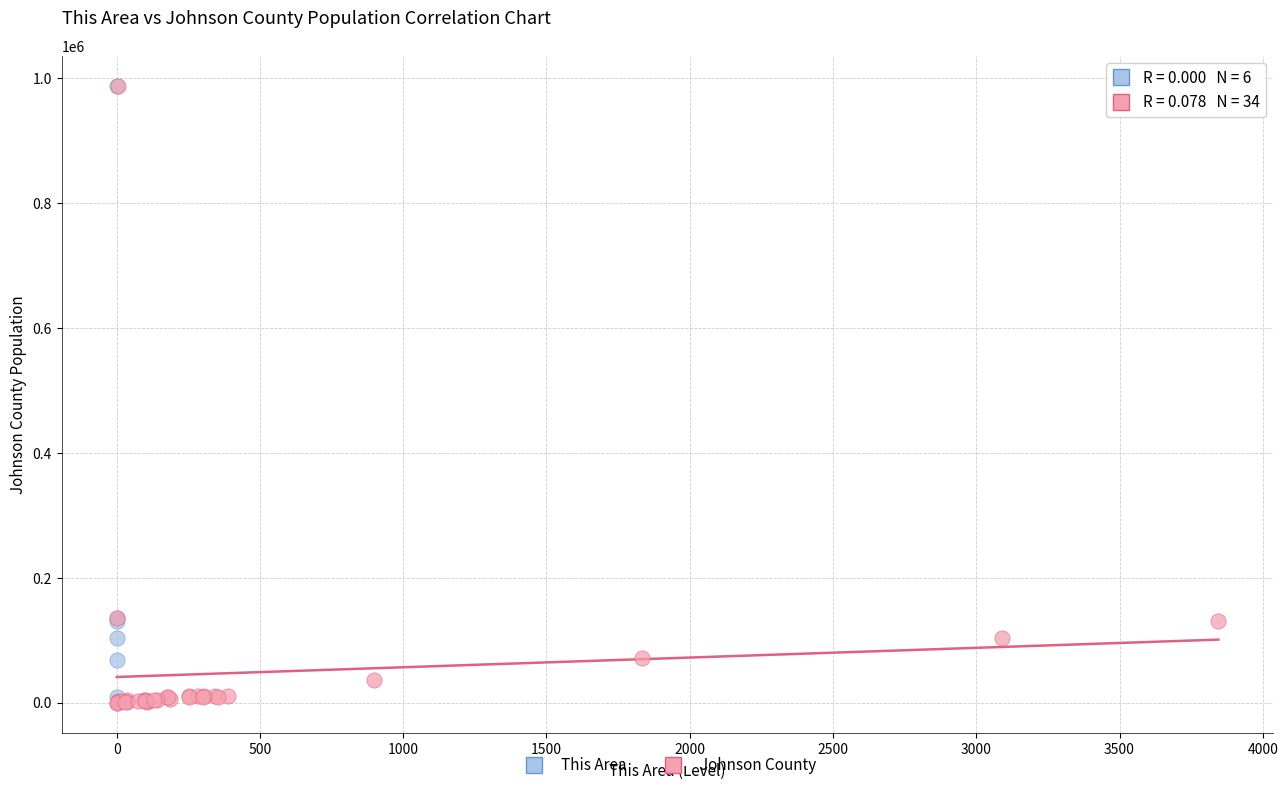

Which series has the largest Y range (max minus min)?

Johnson County